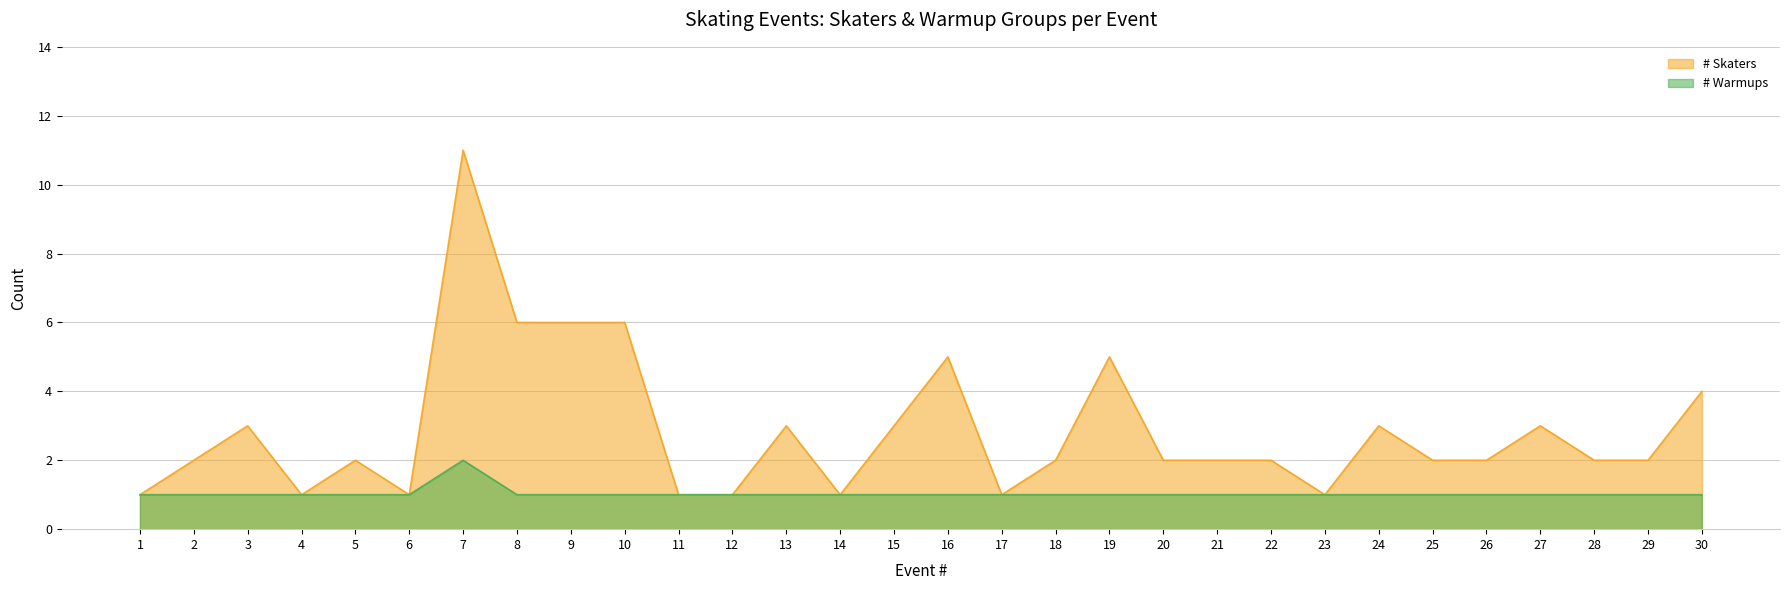

The value of # Skaters at 7 is 11. True or false?

True